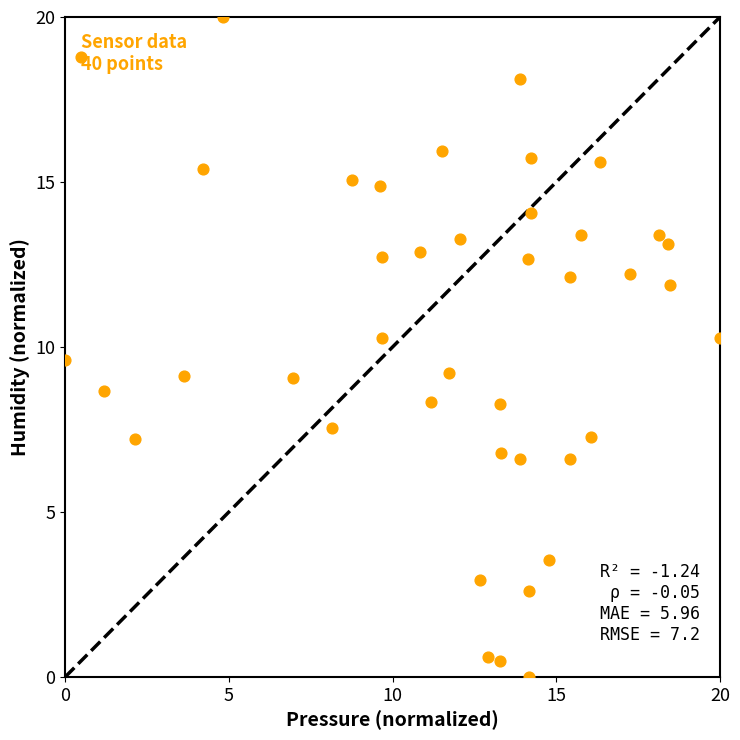

What is the range of X values (max minus min)?

20.0